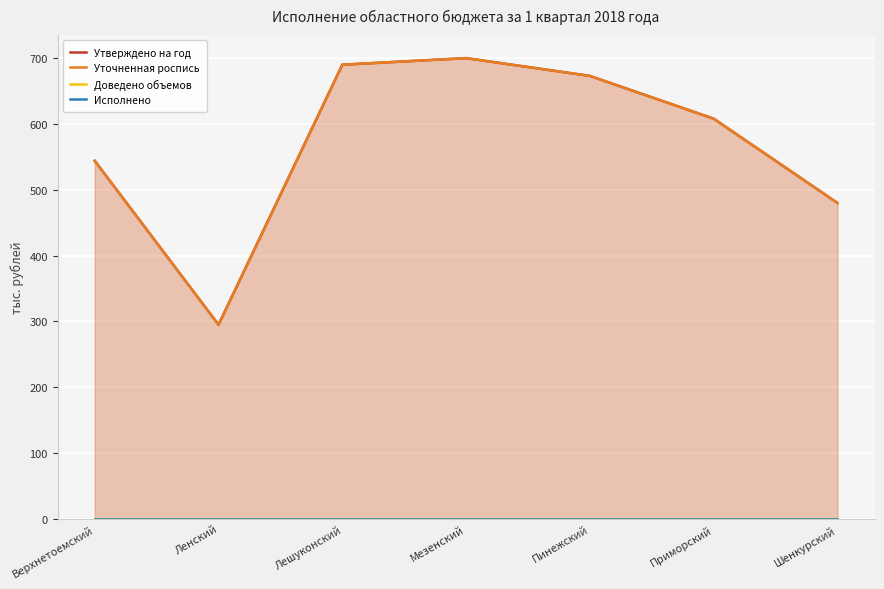

What is the value of the Уточненная роспись point at the 5th from the left?

673